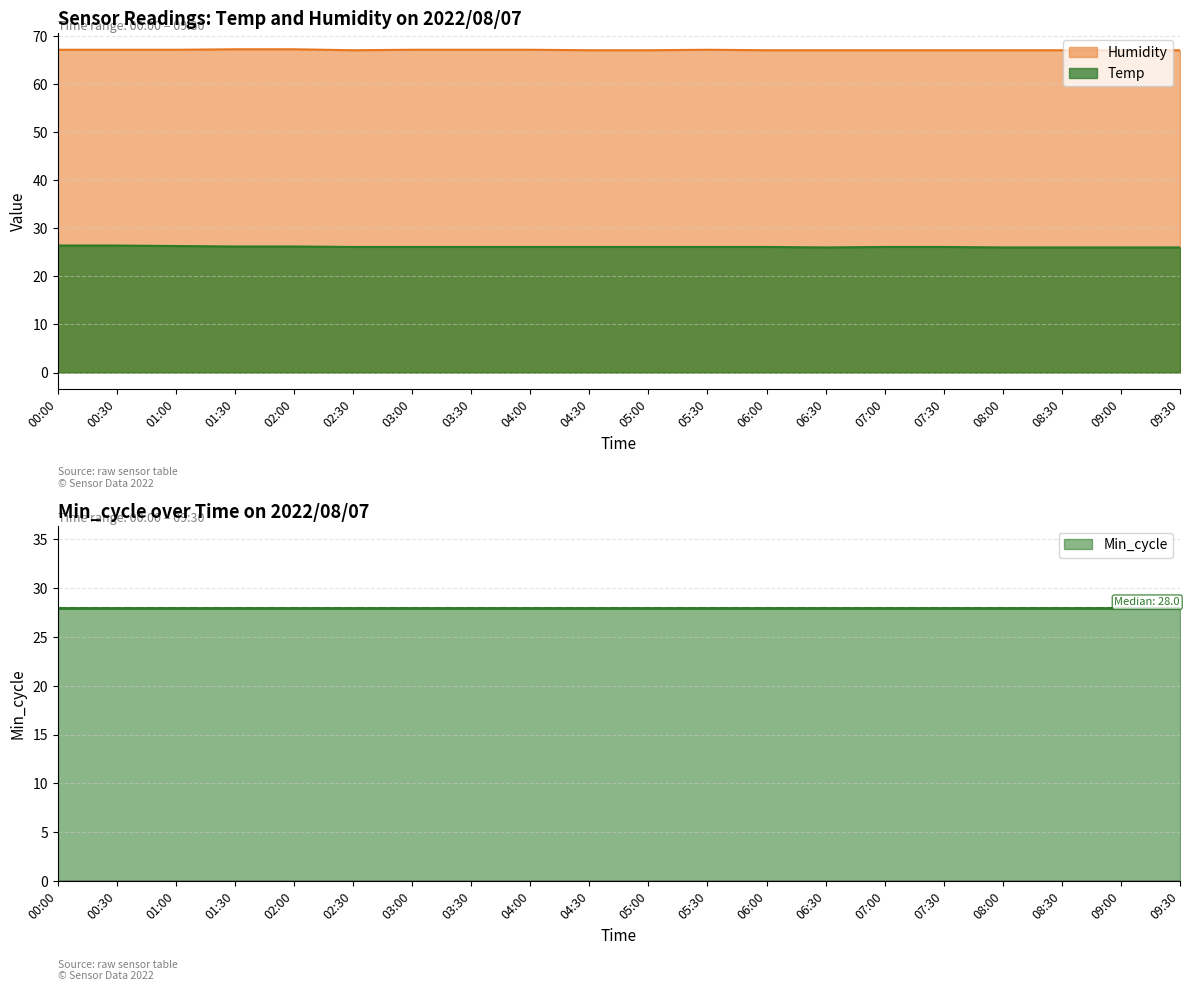

At how many categories does at least one series exceed 64?

20